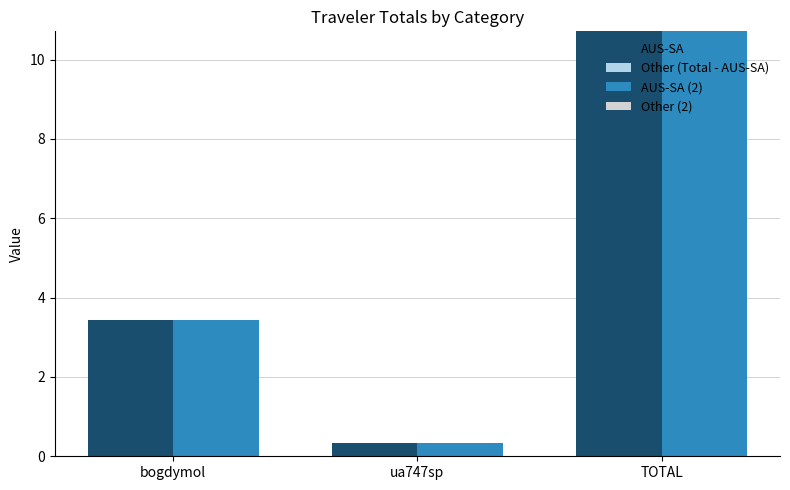

The value of AUS-SA (2) at TOTAL is 10.7. True or false?

True